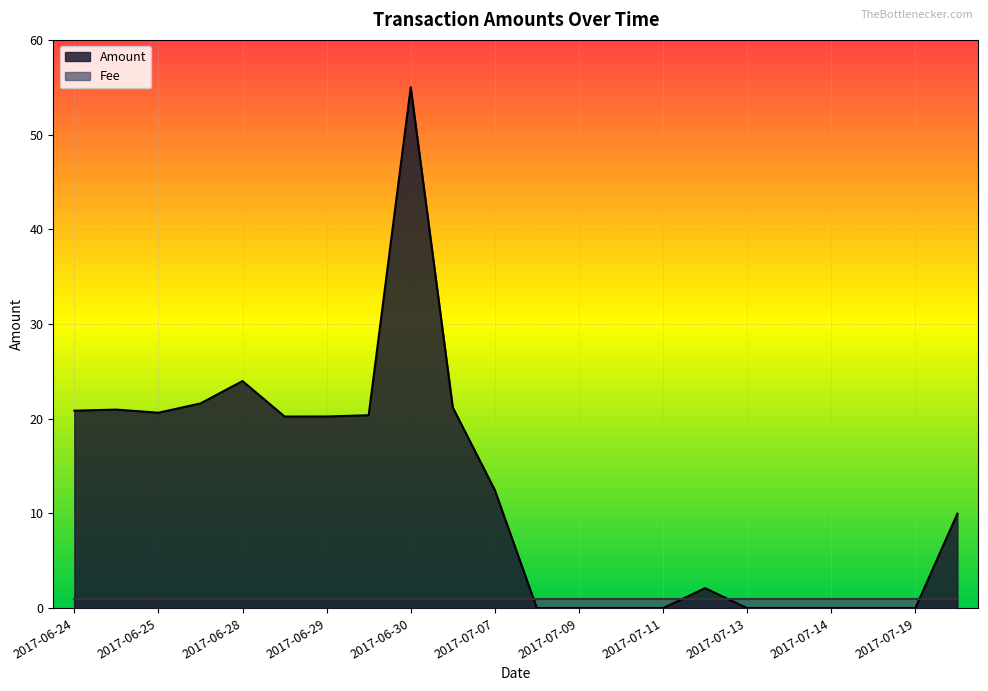

Where does the data first go above 12?

2017-06-24